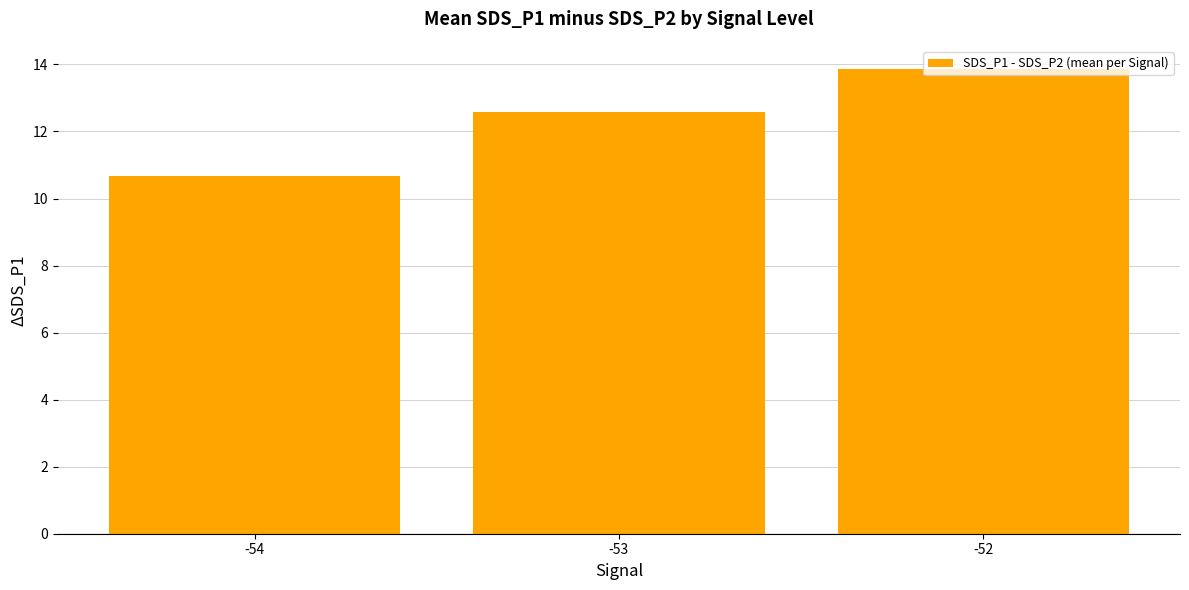

Where is the data nearest to the value 12?

-53